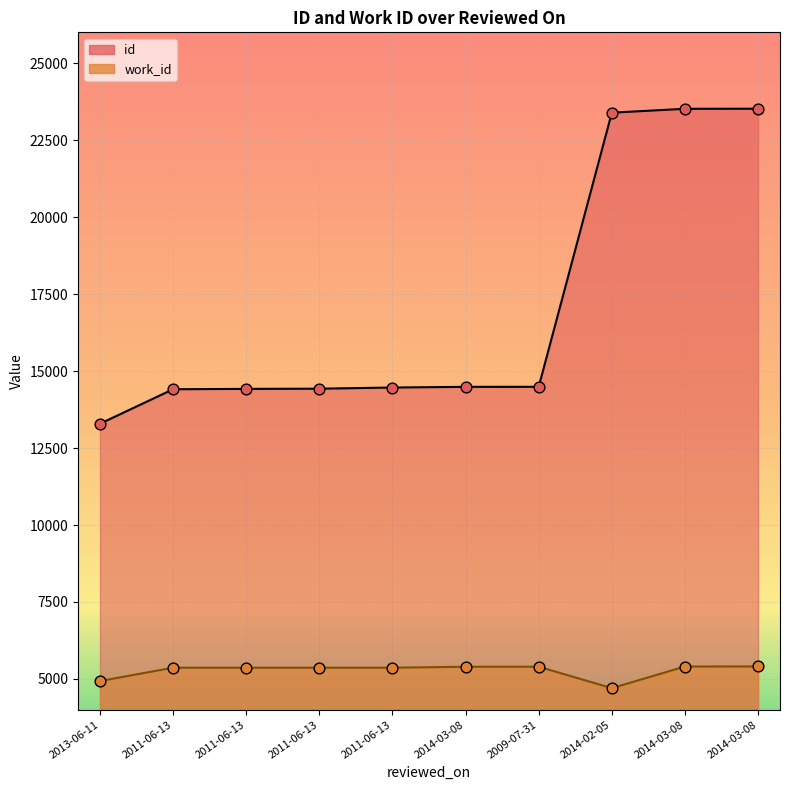

Which series contains the highest Y value?

id